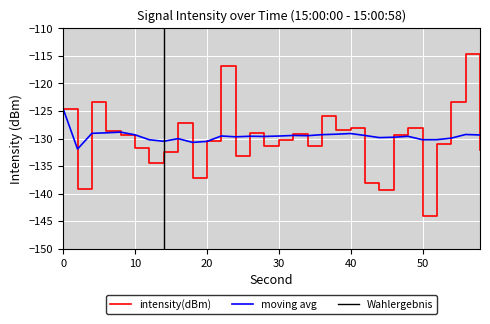

Reading left to right, extract all data points from this chart.

intensity(dBm): -124.6	-139.2	-123.4	-128.7	-129.3	-131.7	-134.4	-132.4	-127.2	-137.2	-130.5	-116.8	-133.3	-129.0	-131.4	-130.2	-129.2	-131.3	-126.0	-128.5	-128.1	-138.0	-139.3	-129.4	-128.1	-144.1	-131.1	-123.4	-114.7	-132.1
moving_avg: -124.6	-131.9	-129.1	-129.0	-128.8	-129.3	-130.2	-130.5	-130.0	-130.7	-130.5	-129.5	-129.7	-129.6	-129.6	-129.6	-129.4	-129.5	-129.3	-129.2	-129.1	-129.5	-129.8	-129.8	-129.6	-130.2	-130.2	-129.9	-129.3	-129.4